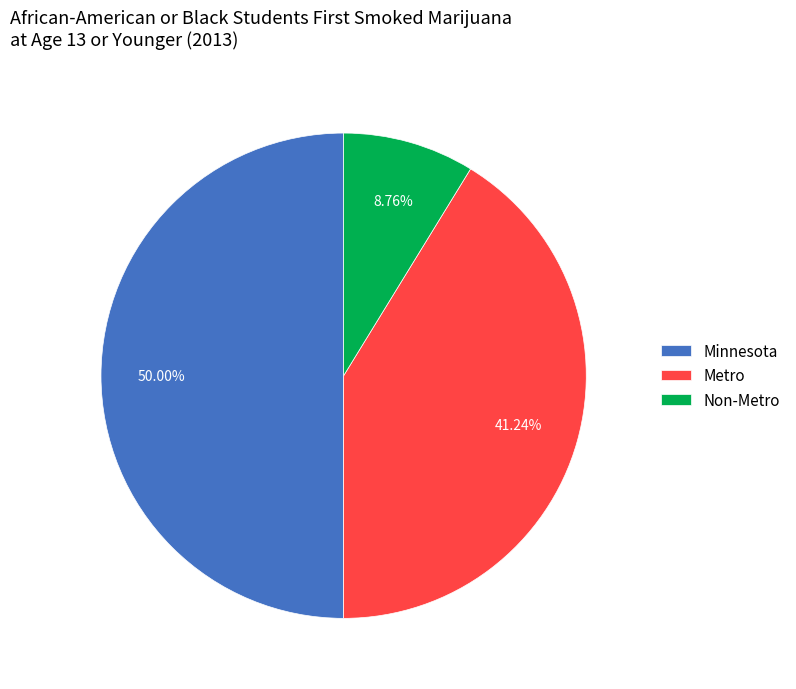

Is the sum of Minnesota and Metro greater than half?

Yes